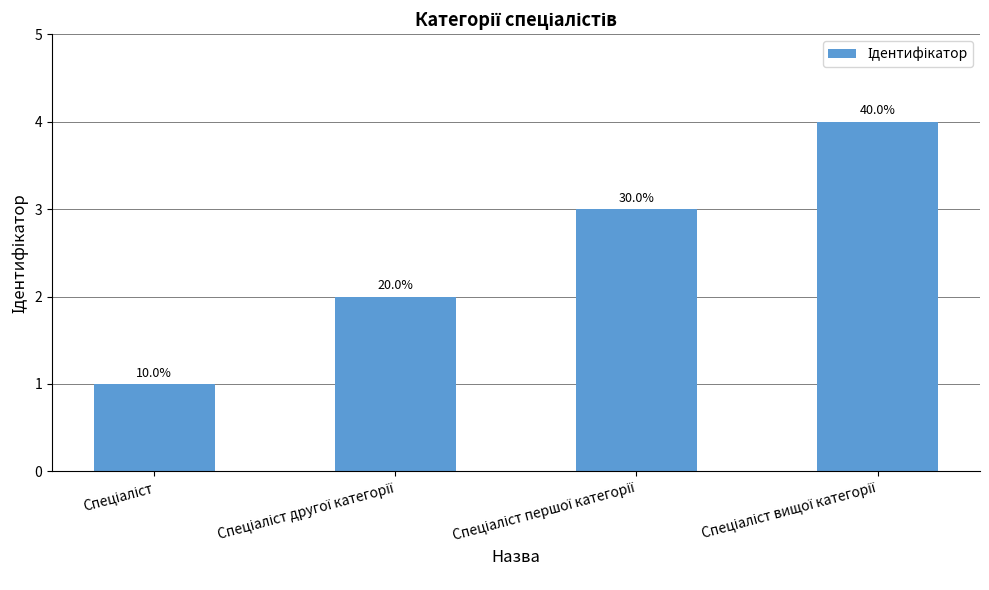

Are the bars horizontal?

No